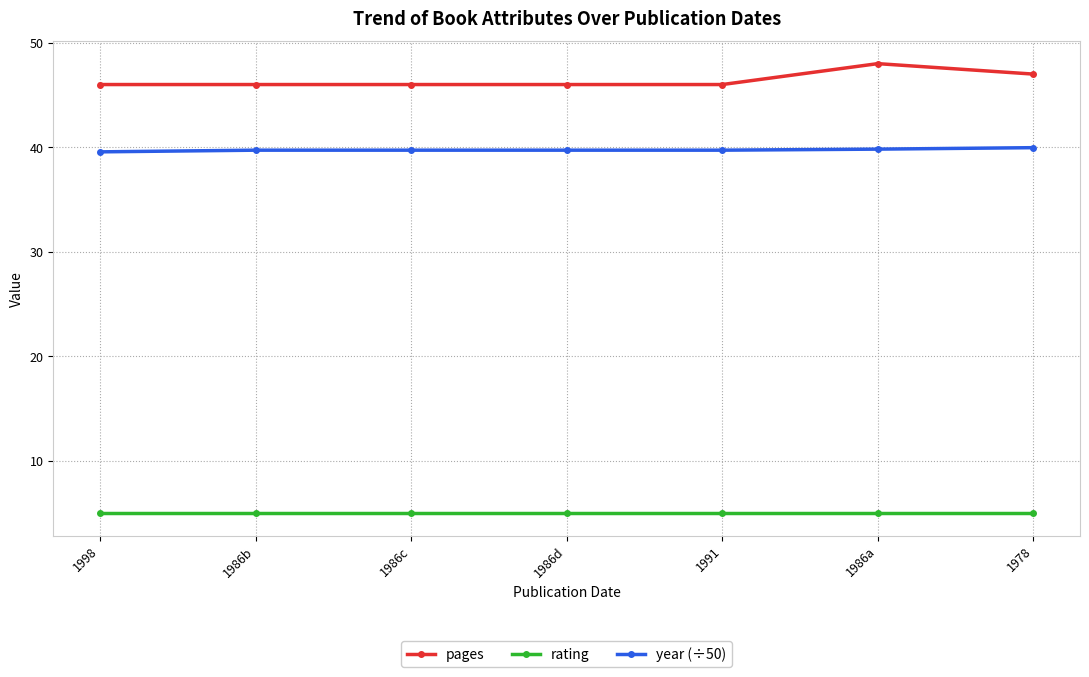

What is the smallest value displayed?

5.0